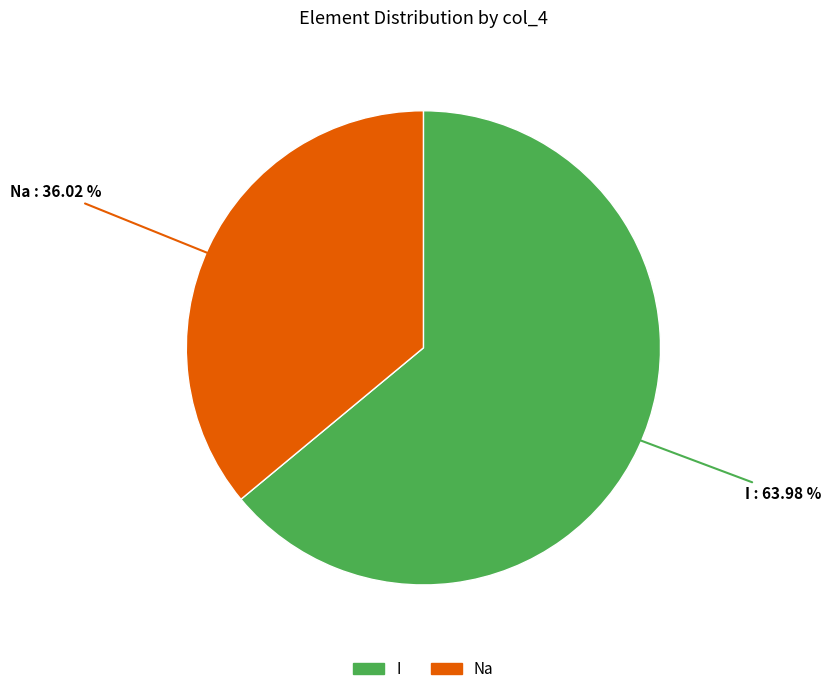

Do I and Na together represent more than half of the pie?

Yes